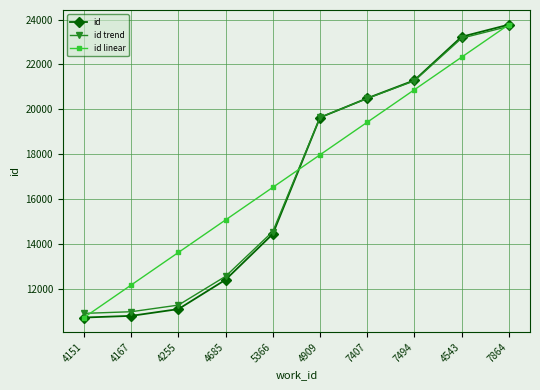

Is it true that id equals 23775.0 at 7864?

True